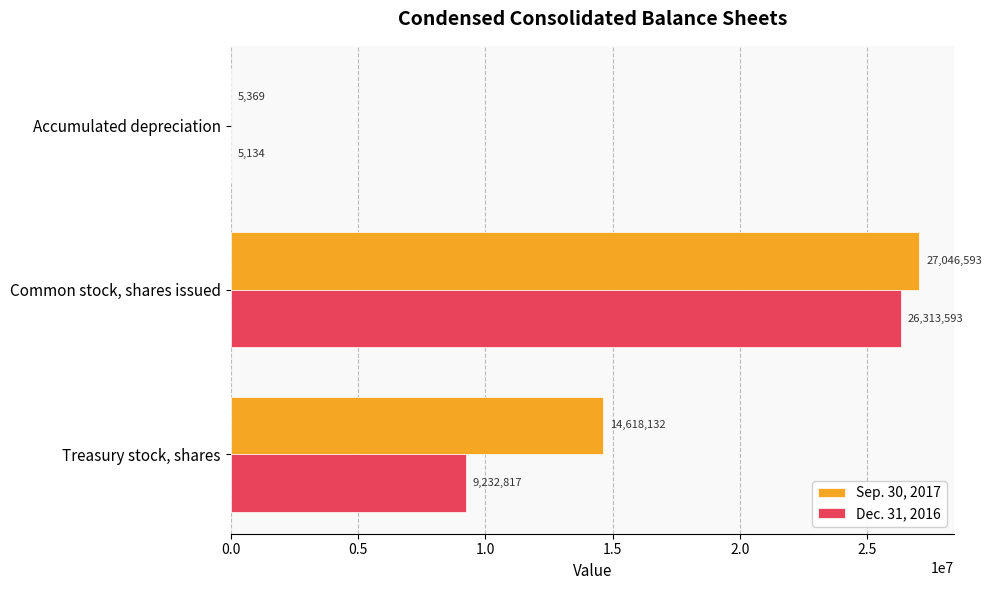

What is the greatest value displayed?

27046593